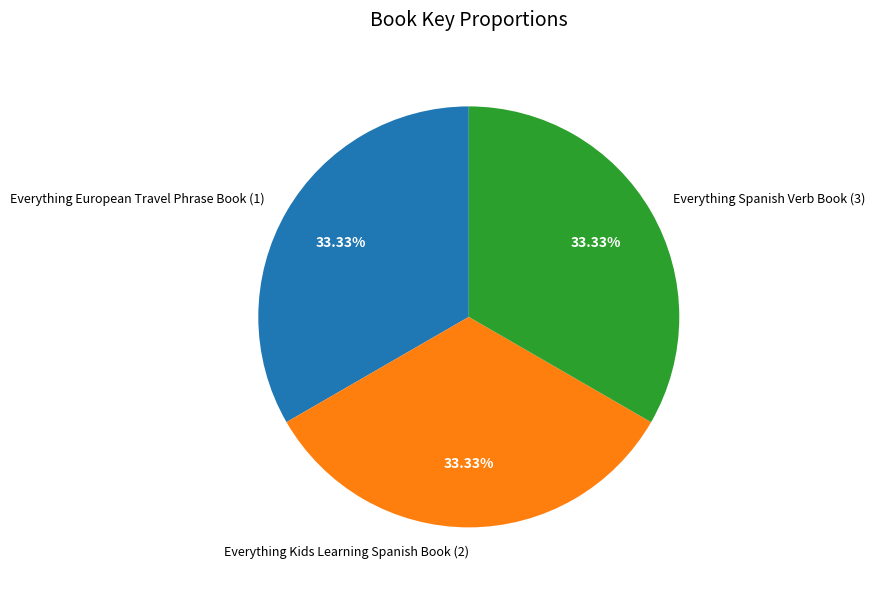

What percentage is the Everything Spanish Verb Book (3) slice, to the nearest percent?

33%